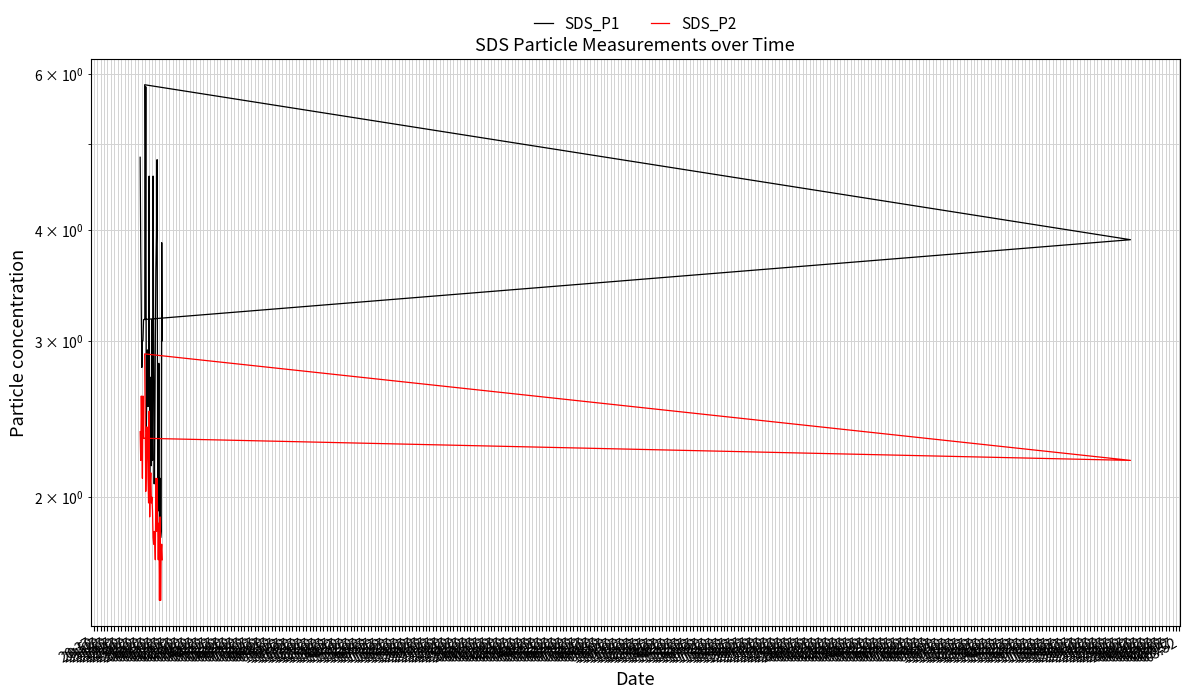

At which category does the chart reach its minimum across all series?

05:07